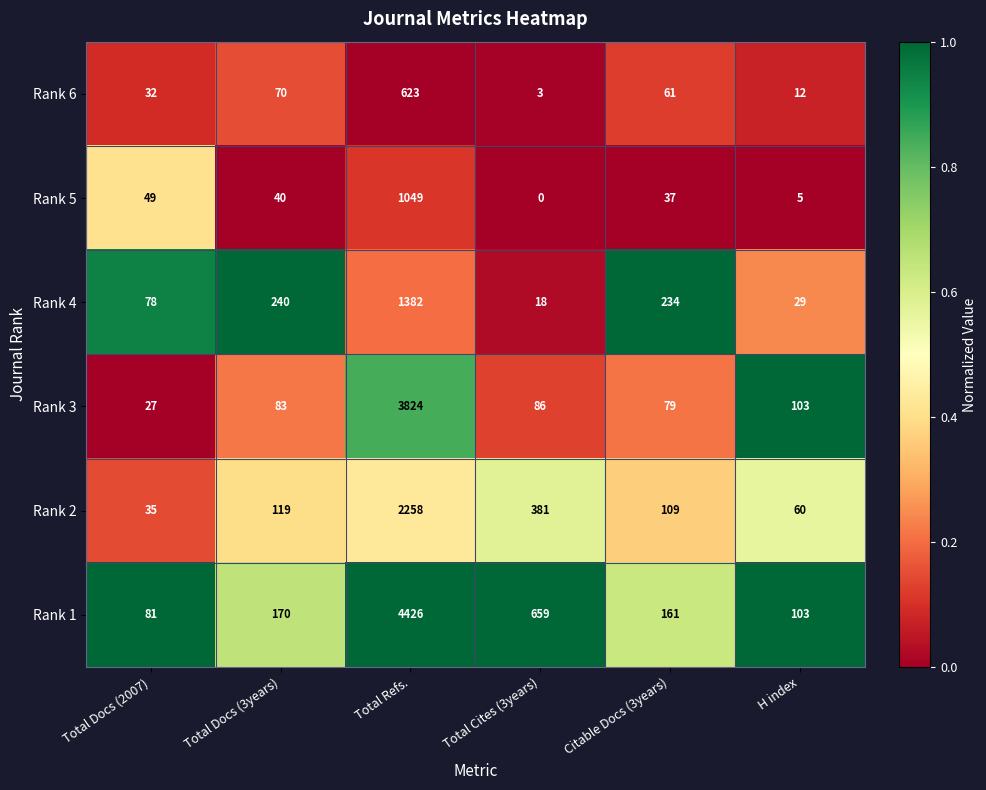

The Rank 6 series shows 2 at Total Cites (3years). True or false?

False